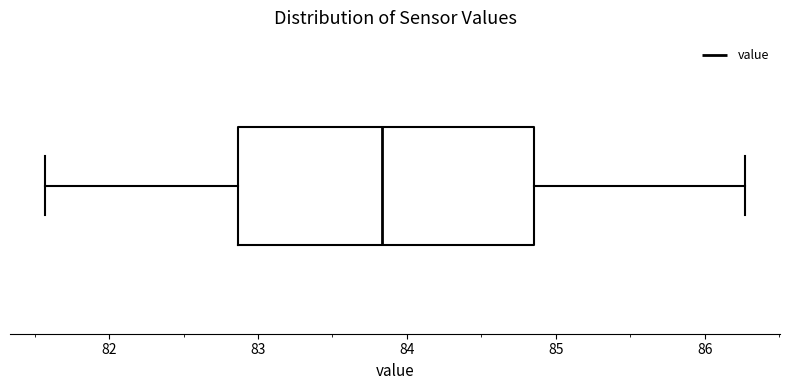

Read this box plot against the x-axis: the position of the median line, the range covered by the box, and the ends of both whiskers. The values are not printed on the chart, so give them approximately, as read against the axis.

median 83.8, box 82.9 to 84.9, whiskers 81.6 to 86.3